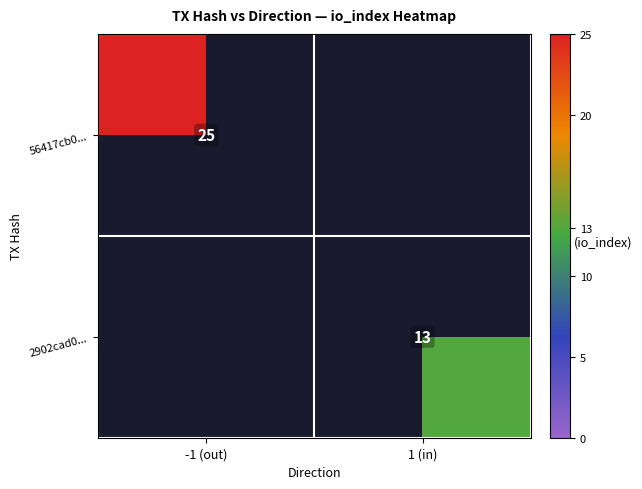

Is it true that 56417cb0... equals 7 at -1 (out)?

False